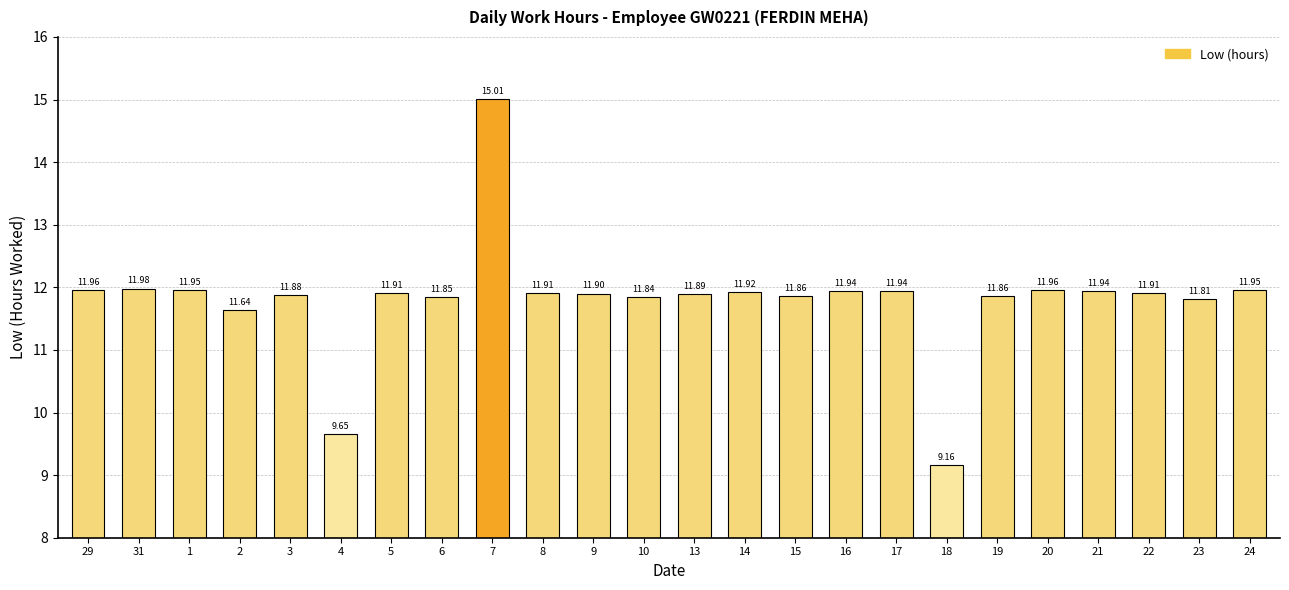

What position from the right is 8?

15